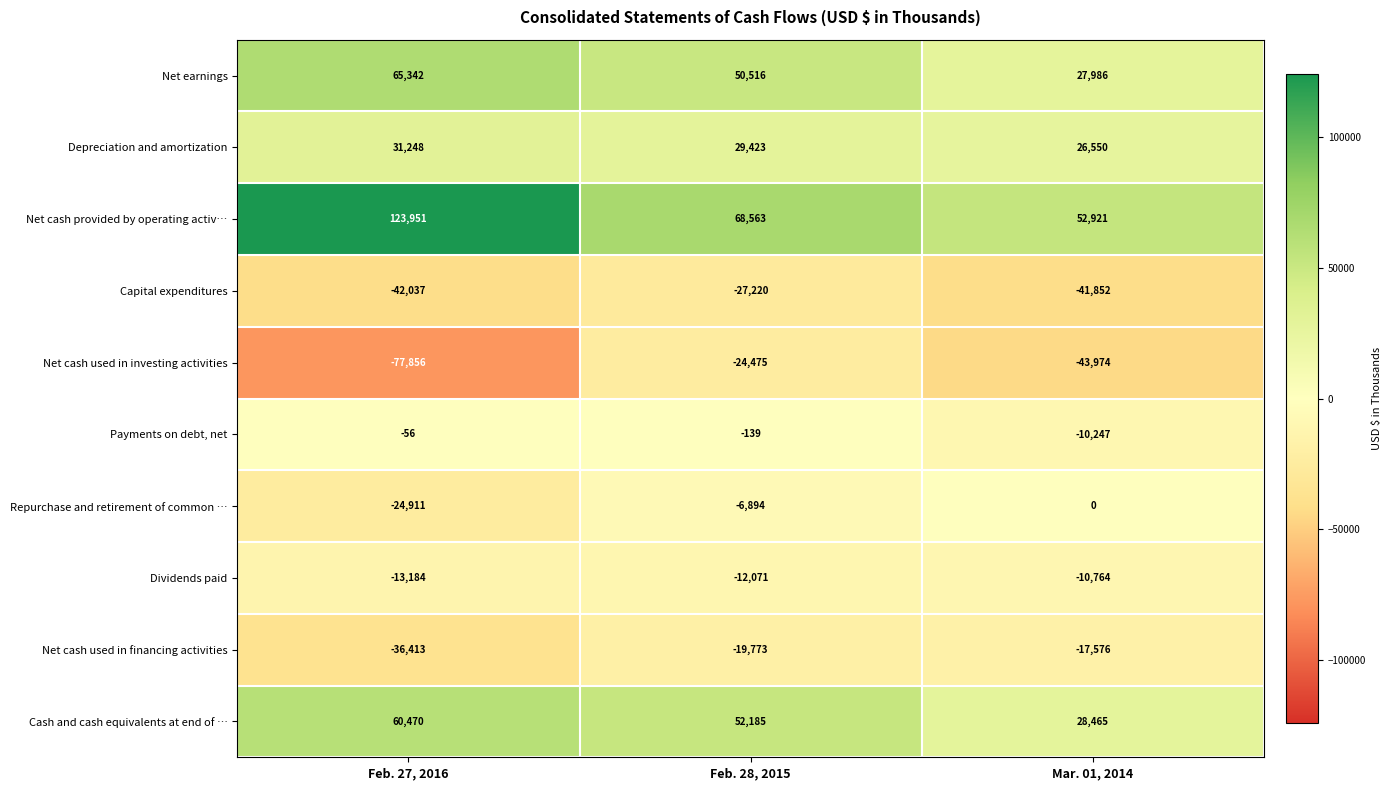

How many Net cash used in financing activities values are between -36413 and -17576?

3